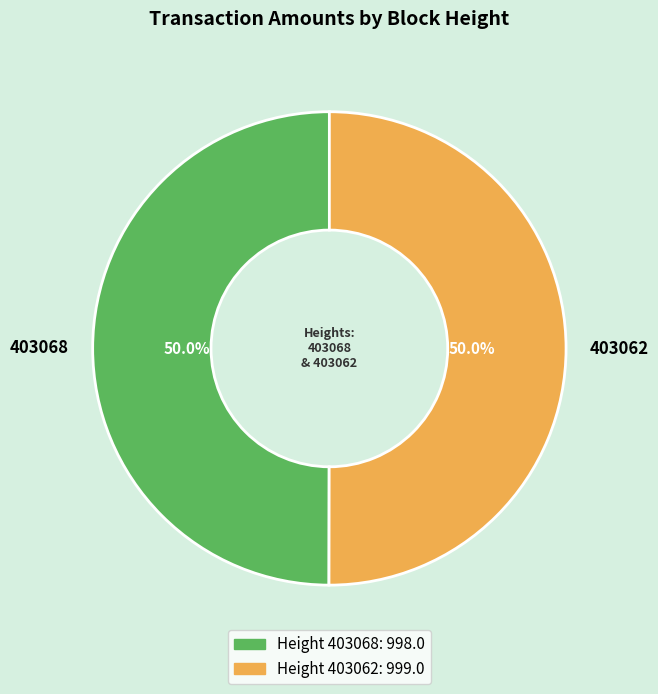

Is it true that 403068 is 50% of the pie?

True